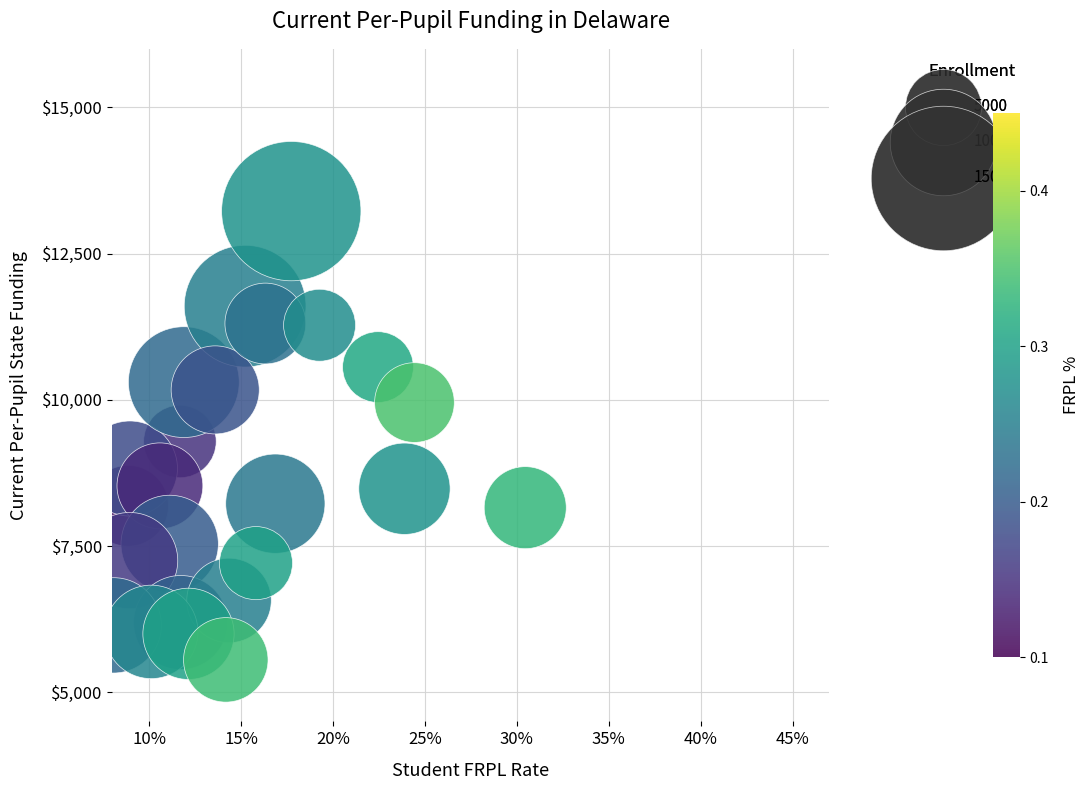

What is the range of Y values (max minus min)?

7673.0